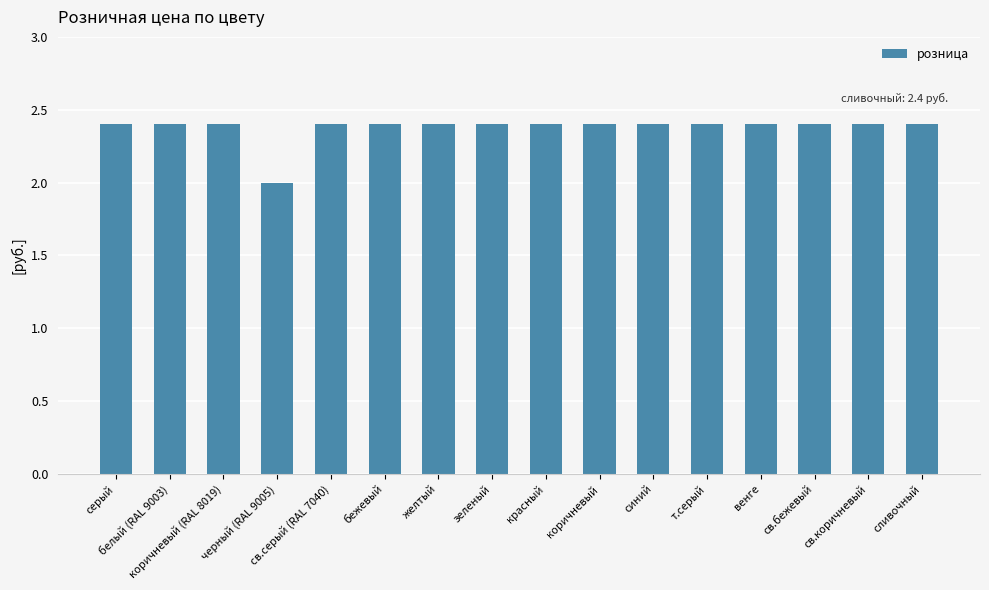

What is the ratio of the value at венге to the value at т.серый?

1.0